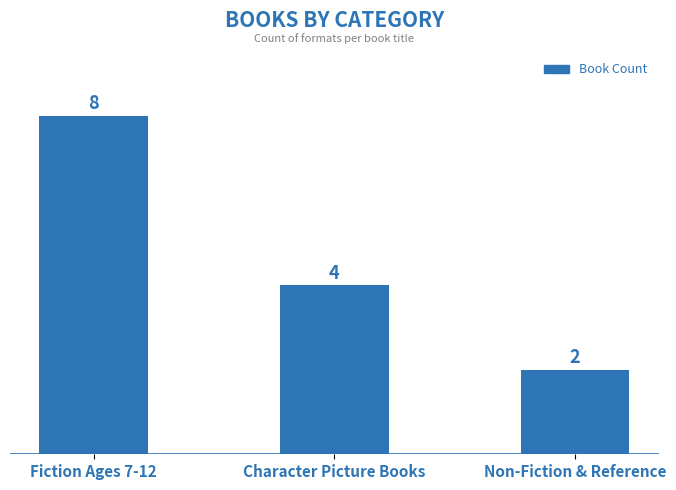

What is the maximum value shown in the chart?

8